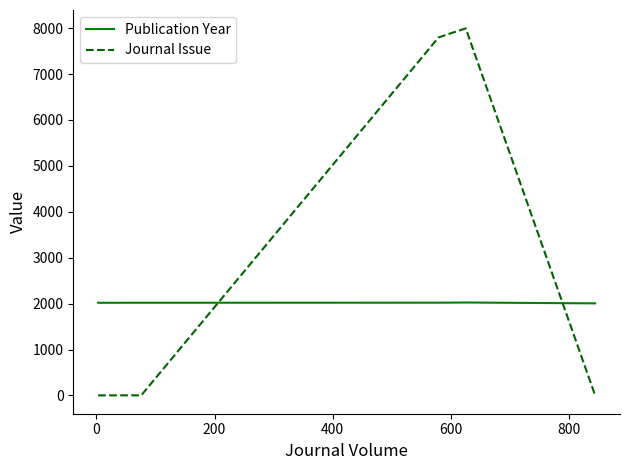

What is the maximum value for Journal Issue?

7996